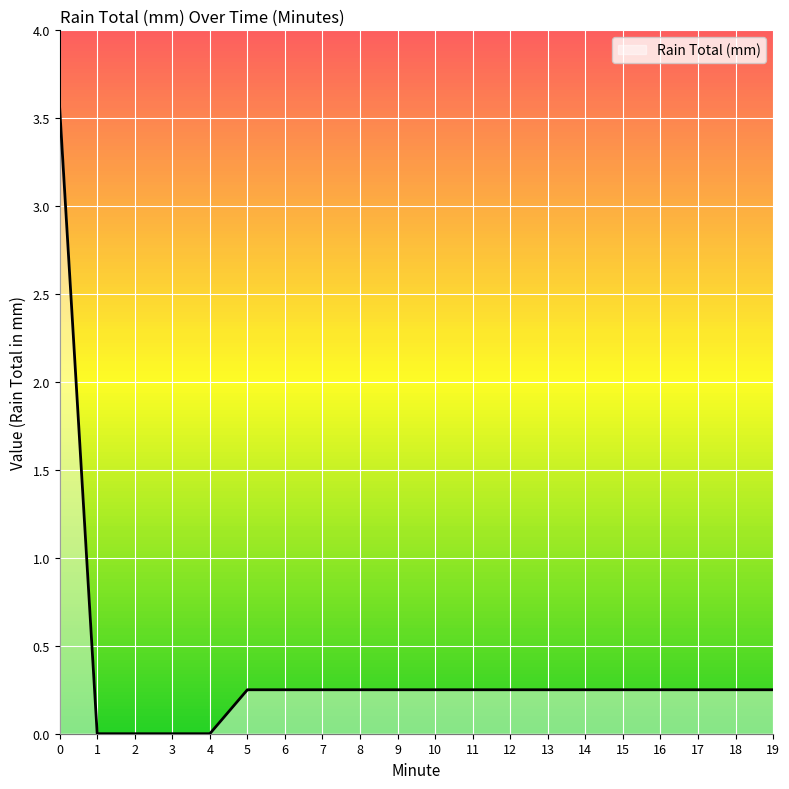

List the labels in order of value, smallest first.

1, 2, 3, 4, 5, 6, 7, 8, 9, 10, 11, 12, 13, 14, 15, 16, 17, 18, 19, 0